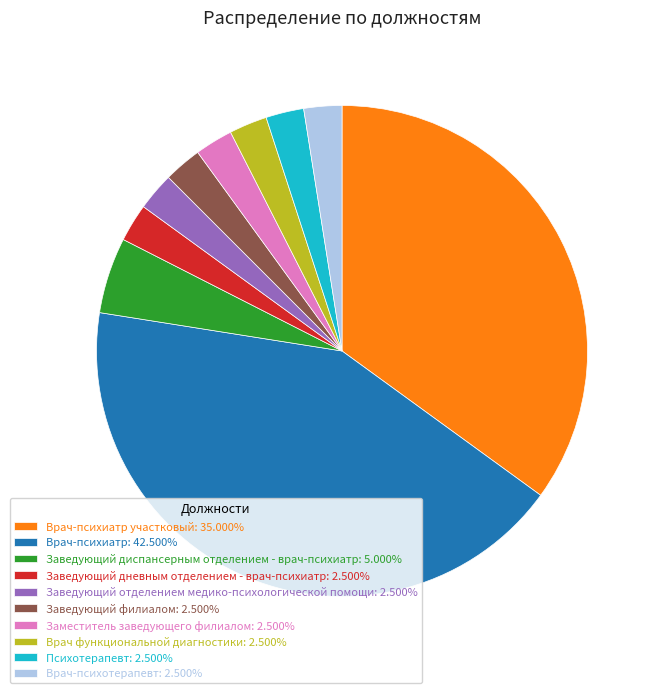

What is the ratio of the value at Заведующий отделением медико-психологической помощи: 2.500% to the value at Психотерапевт: 2.500%?

1.0